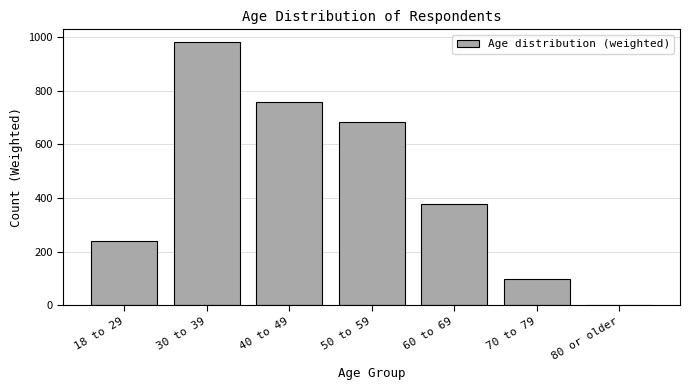

Reading right to left, what are all the values shown in this chart?

80 or older=1	70 to 79=98	60 to 69=378	50 to 59=681	40 to 49=756	30 to 39=979	18 to 29=241